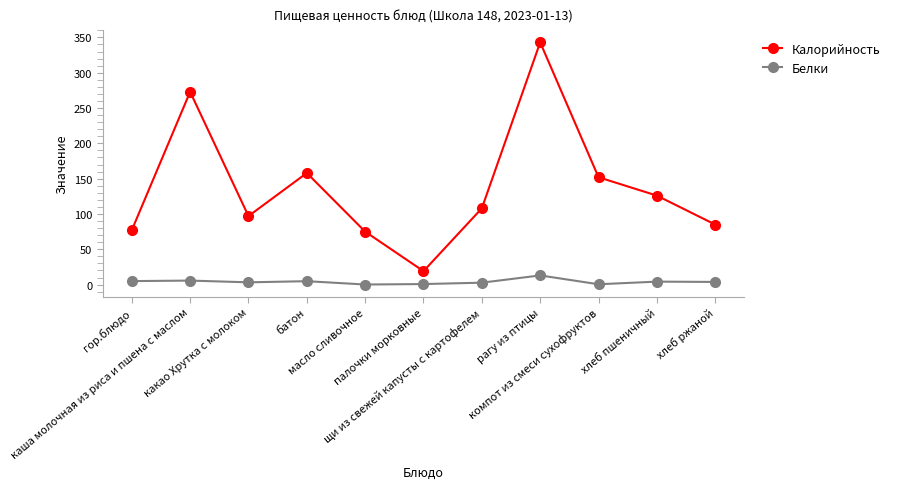

Is the value of Белки at какао Хрутка с молоком greater than the value of Калорийность at какао Хрутка с молоком?

No